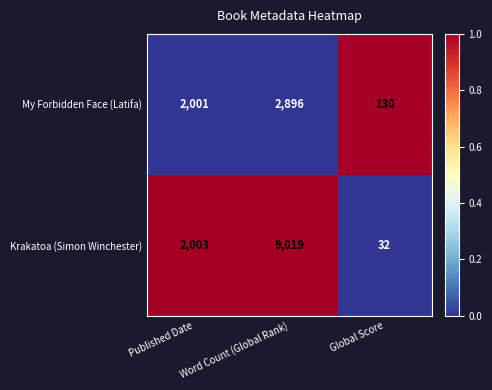

The value of My Forbidden Face (Latifa) at Word Count (Global Rank) is 4485. True or false?

False